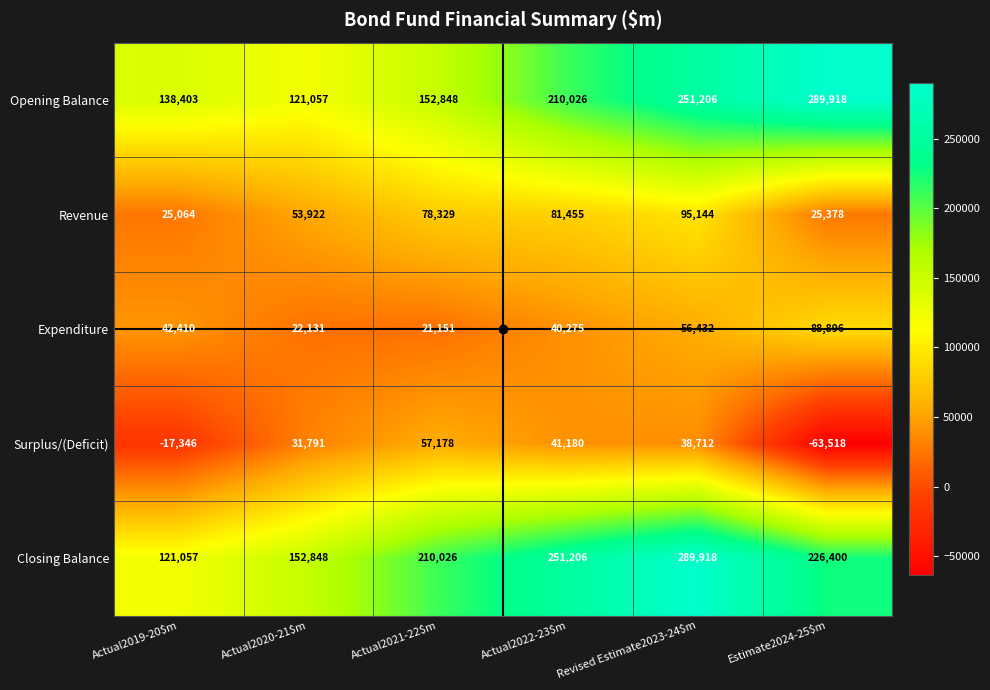

Which category has the lowest value across all series?

Estimate2024-25$m